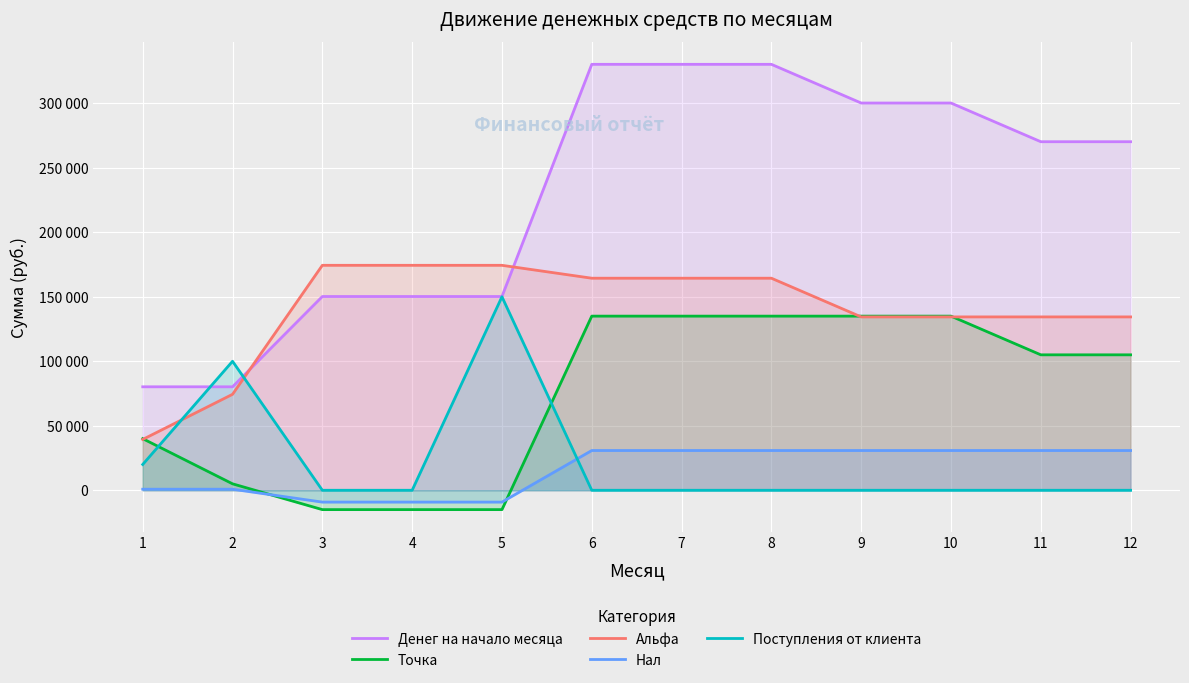

Reading right to left, extract all data points from this chart.

Денег на начало месяца: 12=270209	11=270209	10=300209	9=300209	8=330209	7=330209	6=330209	5=150209	4=150209	3=150209	2=80209	1=80209
Точка: 12=105000	11=105000	10=135000	9=135000	8=135000	7=135000	6=135000	5=-15000	4=-15000	3=-15000	2=5000	1=40000
Альфа: 12=134395	11=134395	10=134395	9=134395	8=164395	7=164395	6=164395	5=174395	4=174395	3=174395	2=74395	1=39395
Нал: 12=30814	11=30814	10=30814	9=30814	8=30814	7=30814	6=30814	5=-9186	4=-9186	3=-9186	2=814	1=814
Поступления от клиента: 12=0	11=0	10=0	9=0	8=0	7=0	6=0	5=150000	4=0	3=0	2=100000	1=20000